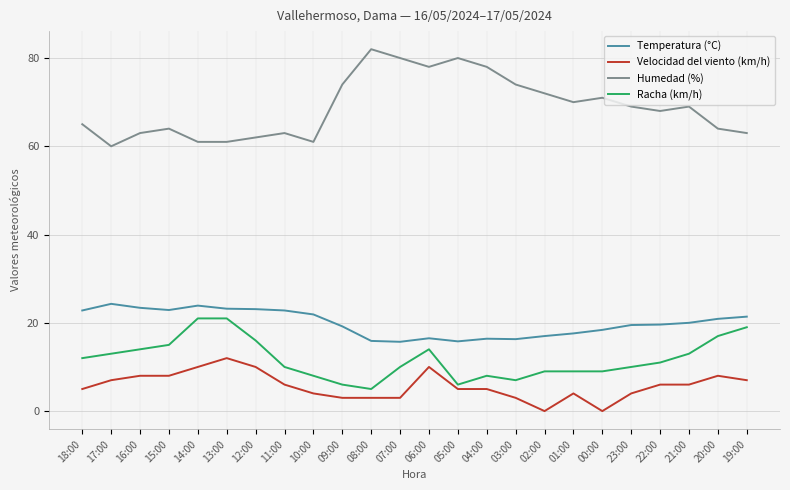

How many lines are shown in the chart?

4